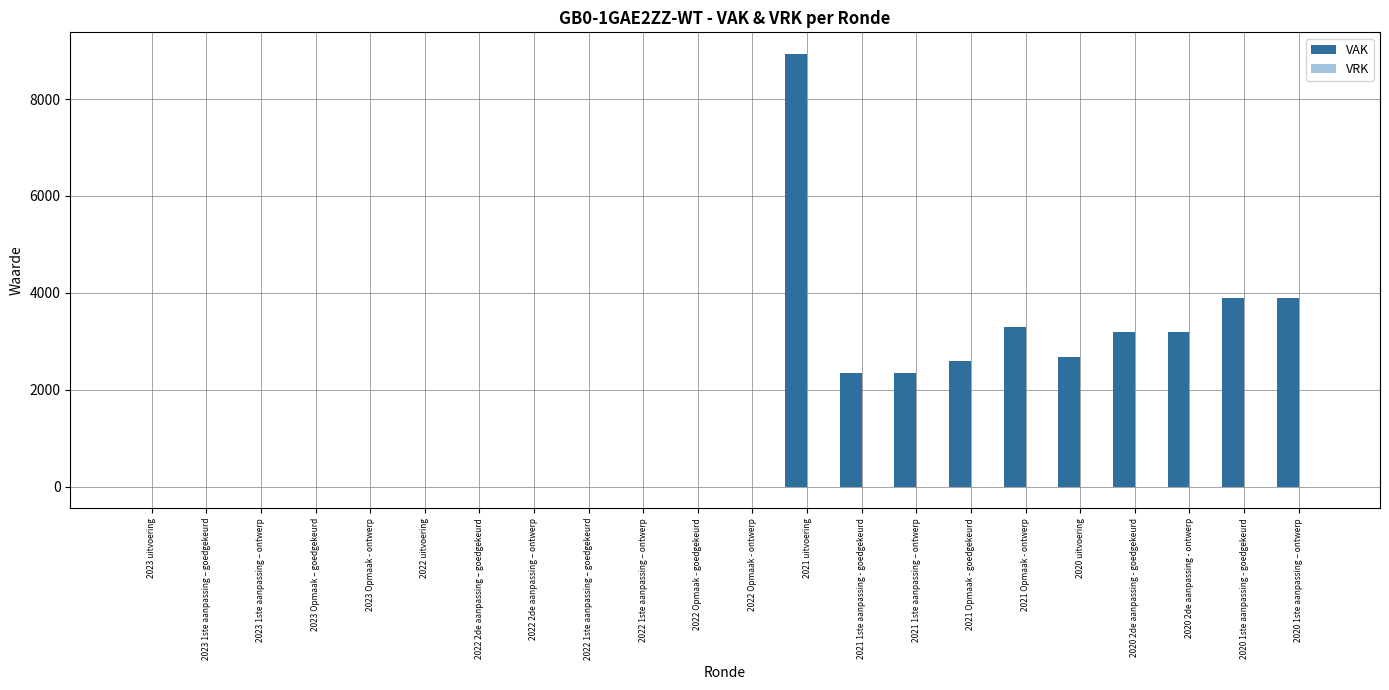

Is it true that the value at 2023 Opmaak - ontwerp is -5904?

False